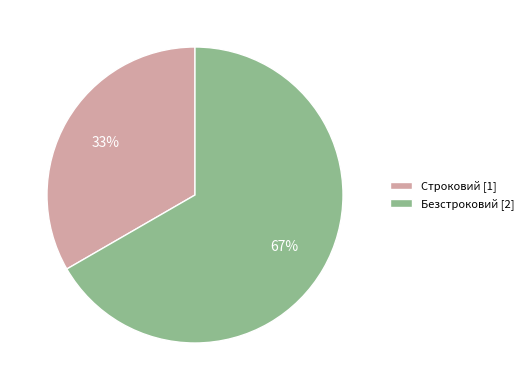

Is it true that Безстроковий is 80% of the pie?

False